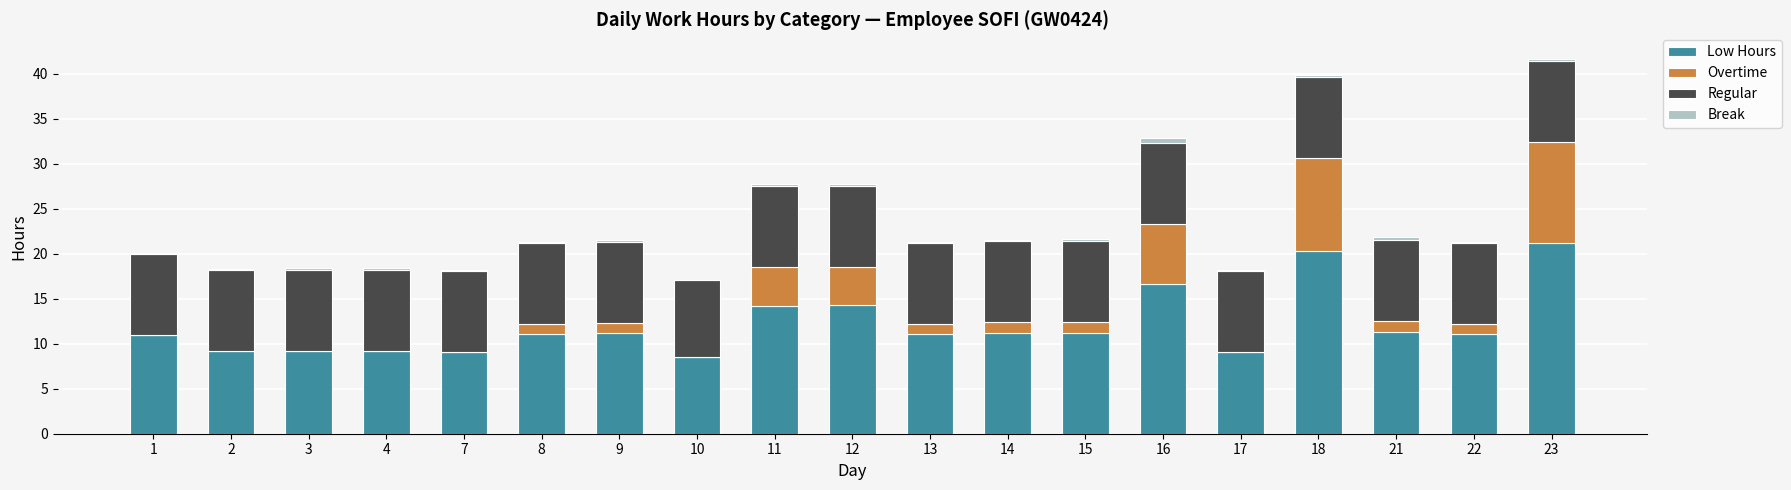

The Low Hours series shows 5.6 at 4. True or false?

False